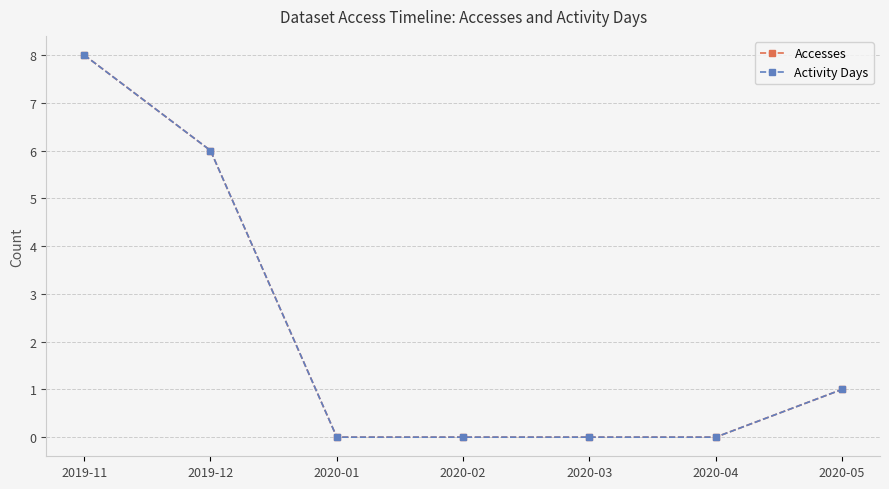

The value of Activity Days at 2020-04 is 3. True or false?

False